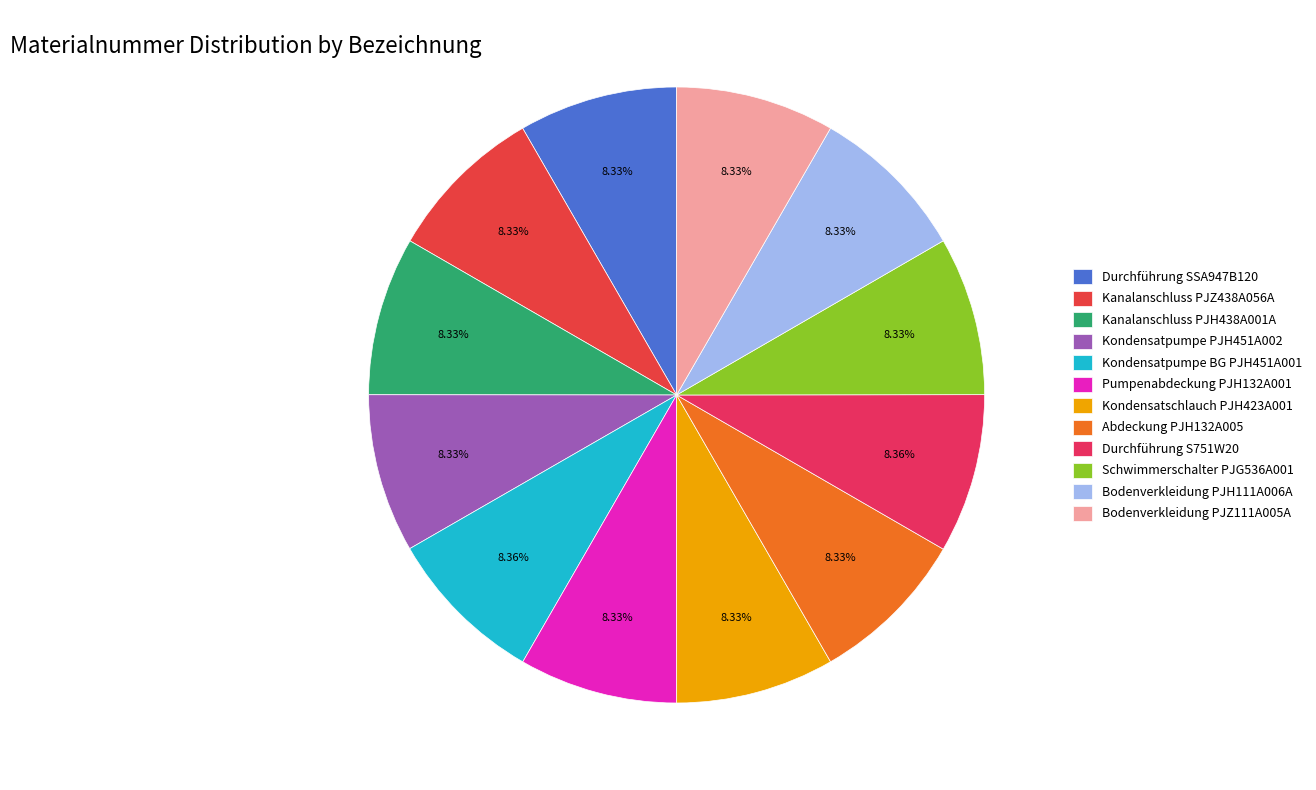

Does Kanalanschluss PJH438A001A represent more than half of the total?

No